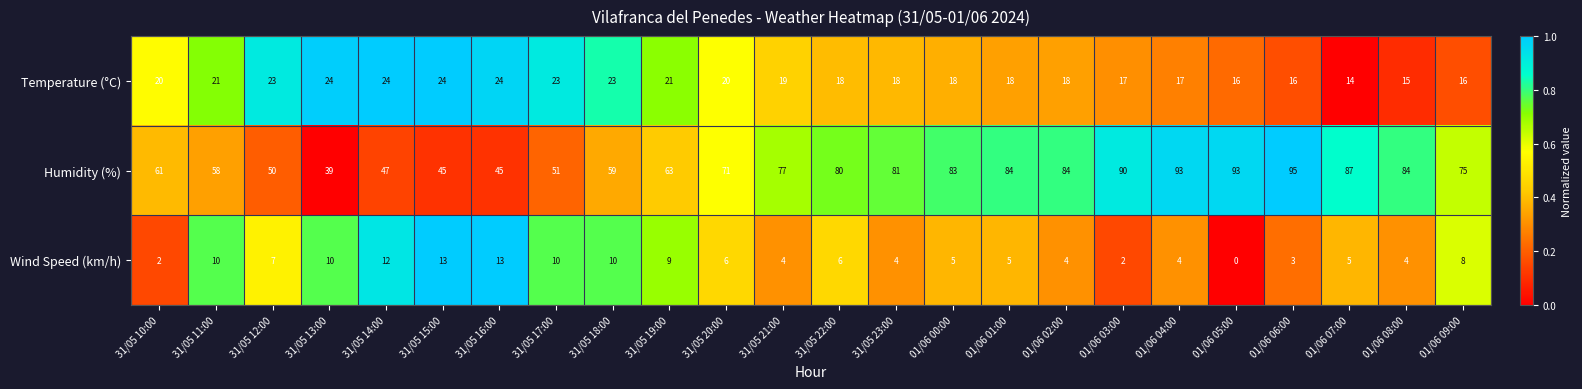

Which series has the largest range (max minus min)?

Humidity (%)